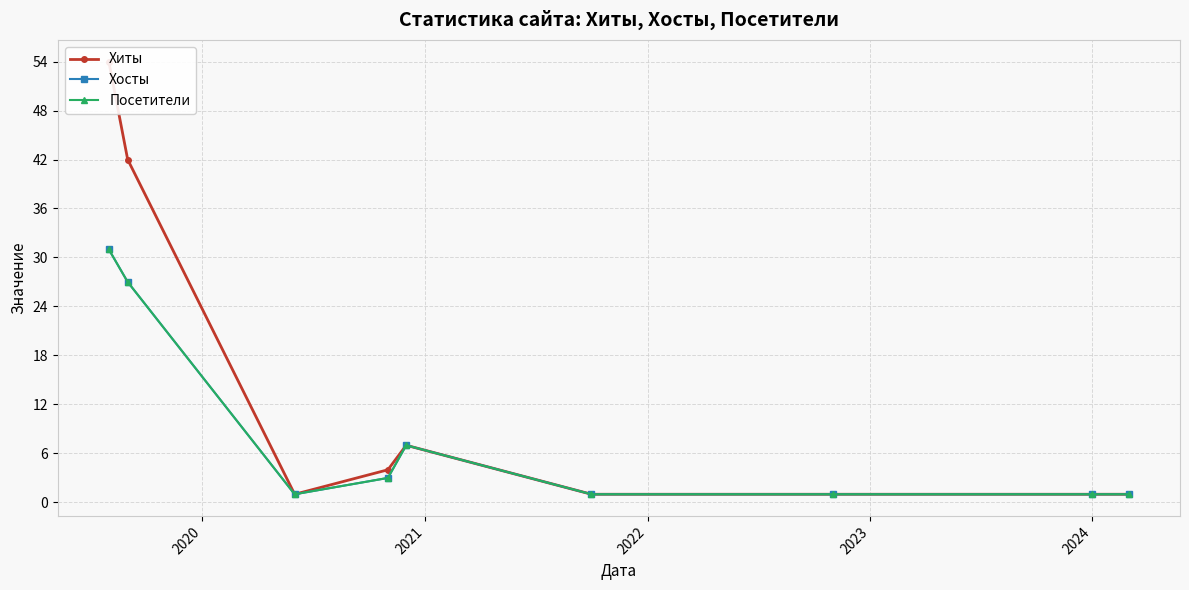

In Хиты, how many points are lower than both neighbors (excluding endpoints)?

1